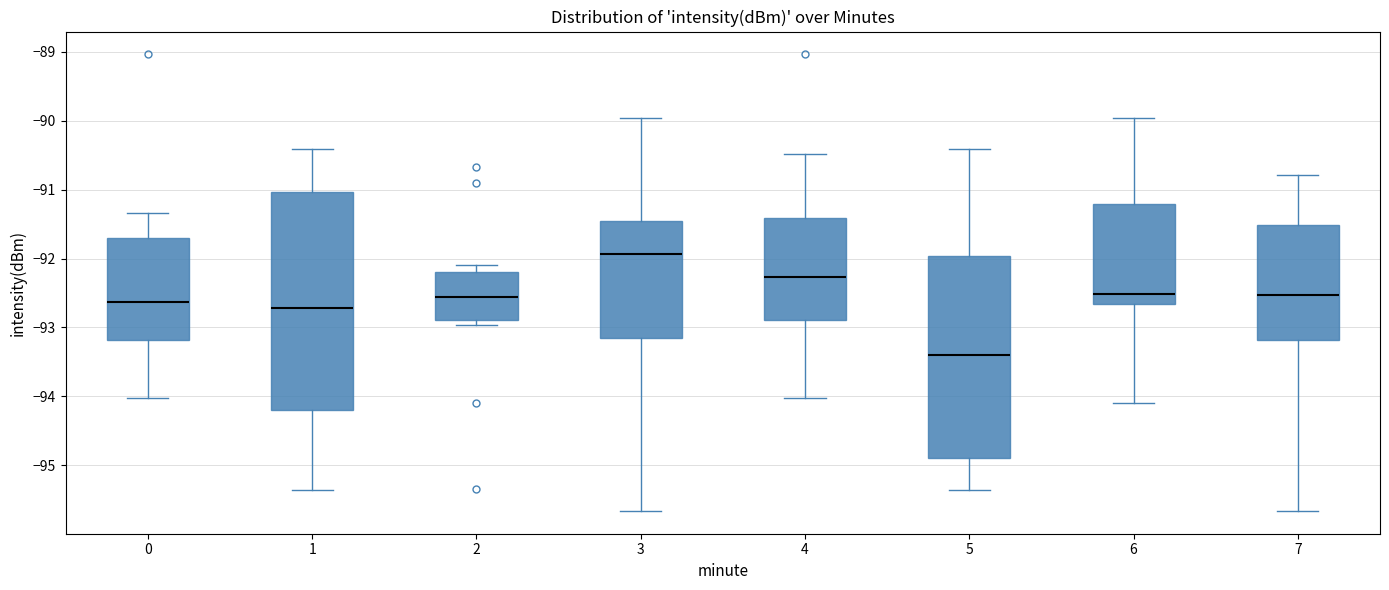

Reading left to right, transcribe this box plot: for each box, give where its median line is, the range the box spans, and where its two whiskers end, as read against the y-axis. The values are not printed on the chart, so give them approximately, as read against the axis.

0: median -92.6, box -93.2 to -91.7, whiskers -94.0 to -91.3
1: median -92.7, box -94.2 to -91.0, whiskers -95.3 to -90.4
2: median -92.6, box -92.9 to -92.2, whiskers -93.0 to -92.1
3: median -91.9, box -93.2 to -91.5, whiskers -95.7 to -90.0
4: median -92.3, box -92.9 to -91.4, whiskers -94.0 to -90.5
5: median -93.4, box -94.9 to -92.0, whiskers -95.3 to -90.4
6: median -92.5, box -92.7 to -91.2, whiskers -94.1 to -90.0
7: median -92.5, box -93.2 to -91.5, whiskers -95.7 to -90.8